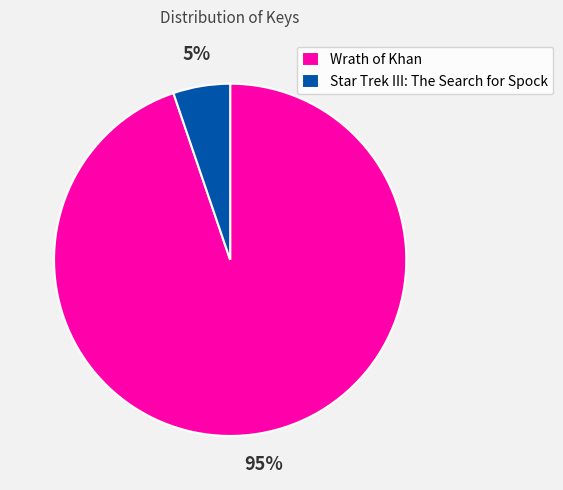

To the nearest percent, what is the difference between the largest and smallest slice percentages?

90%